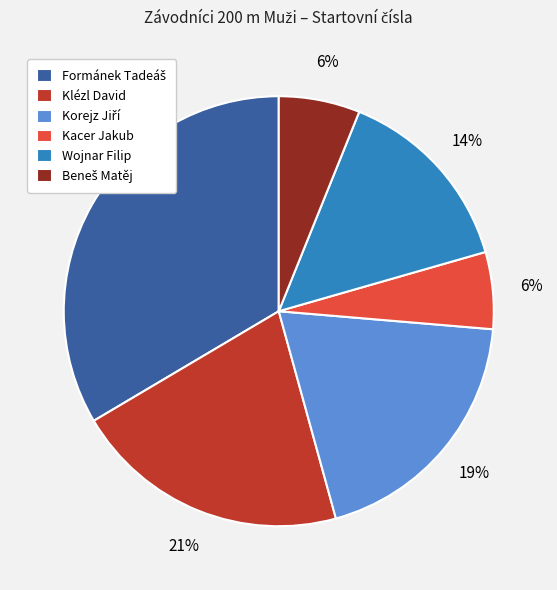

How many segments does this pie chart have?

6